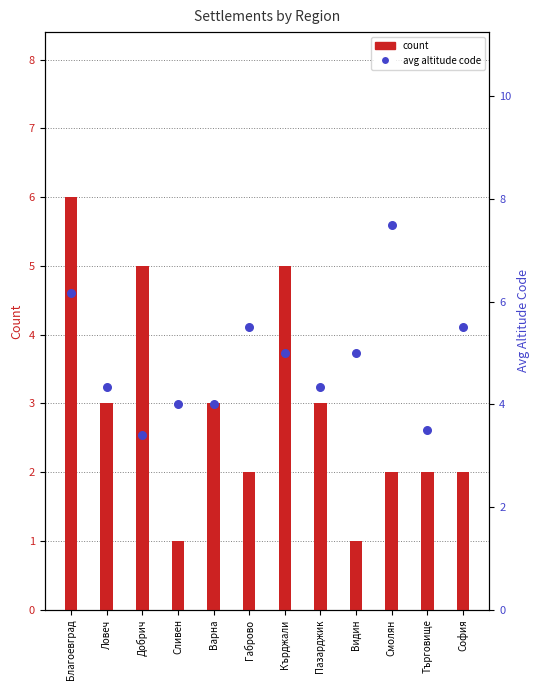

At which category is the sum across all series the highest?

Благоевград